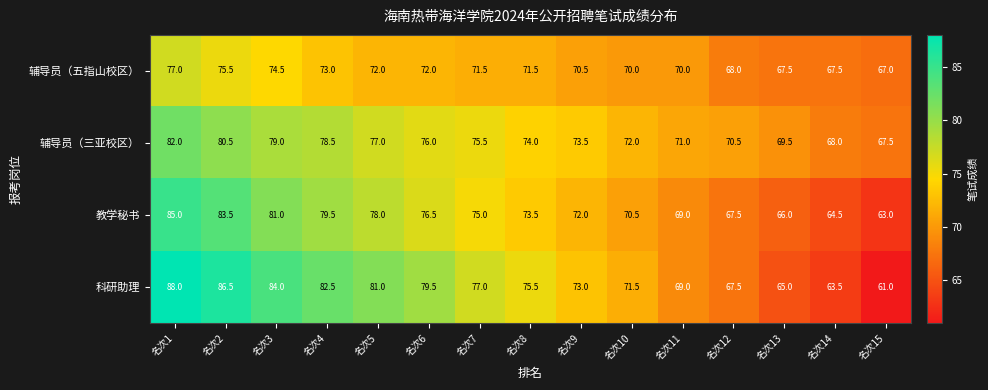

At how many categories does at least one series exceed 62?

15